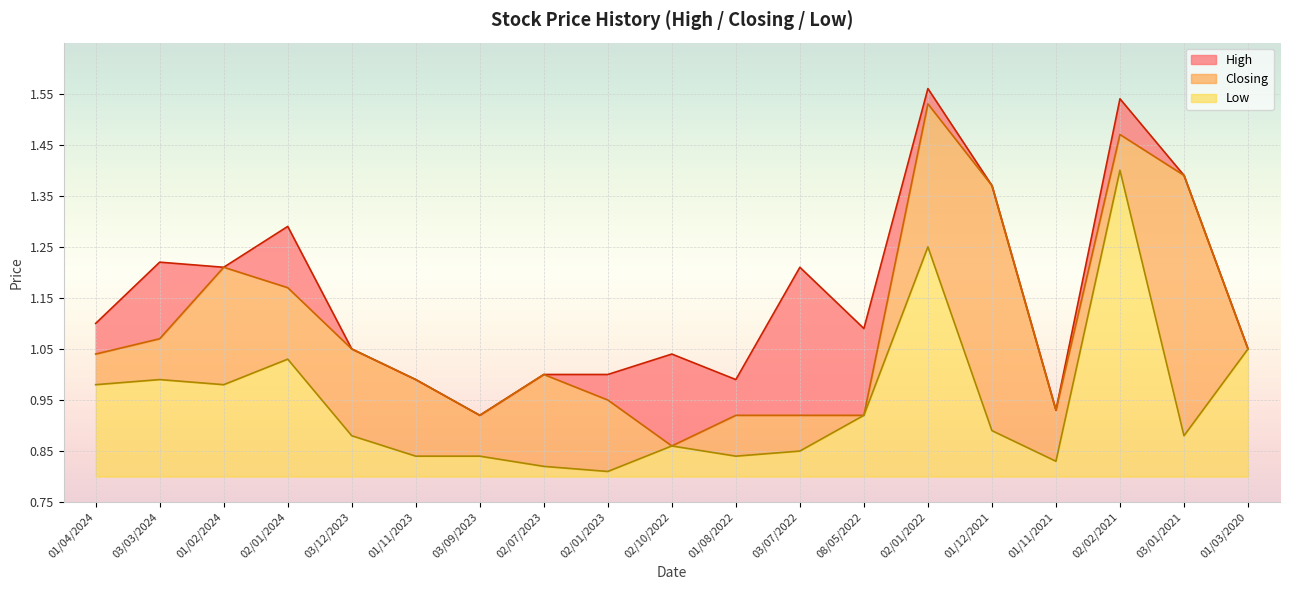

Where is High nearest to the value 1?

02/07/2023